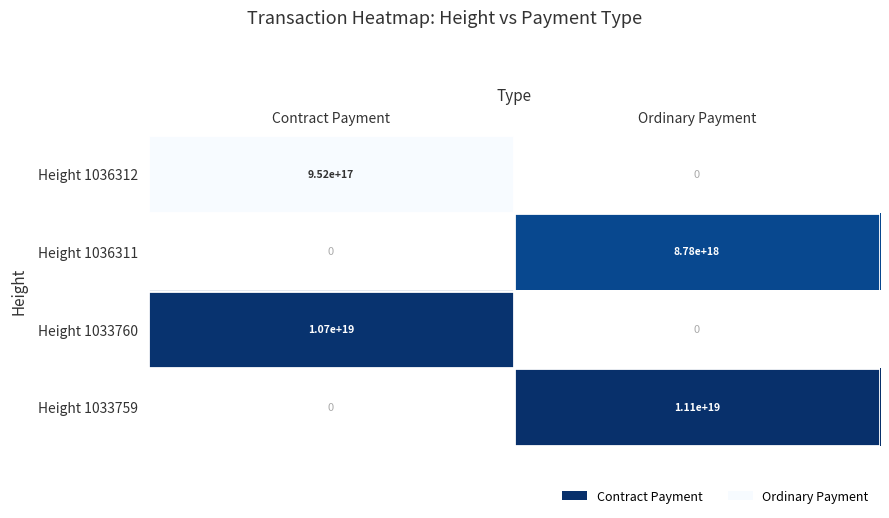

What is the difference between the highest and lowest values at Contract Payment?

1.1